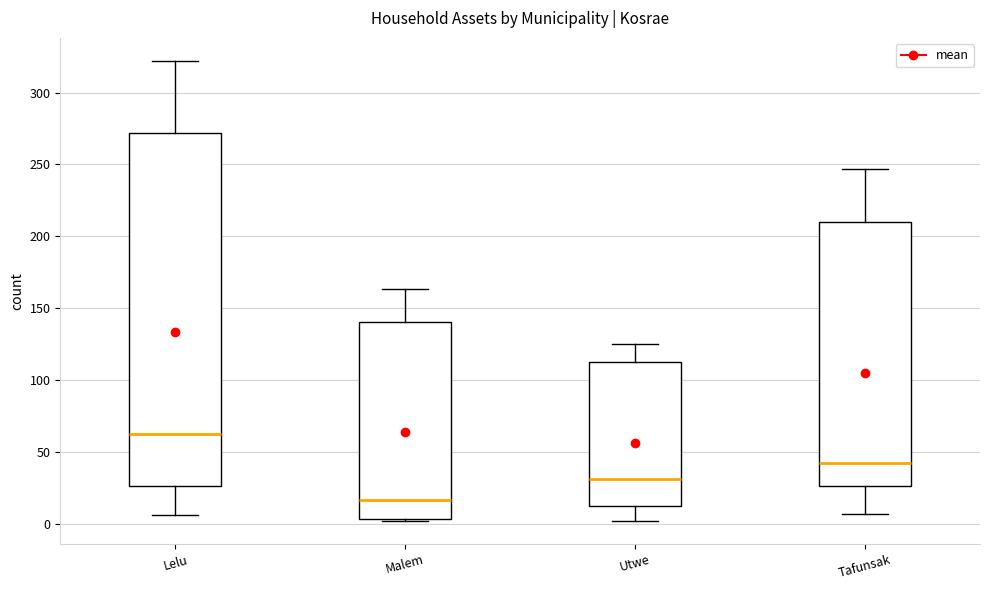

Reading left to right, transcribe this box plot: for each box, give where its median line is, the range the box spans, and where its two whiskers end, as read against the y-axis. The values are not printed on the chart, so give them approximately, as read against the axis.

Lelu: median 65, box 25 to 270, whiskers 5 to 320
Malem: median 15, box 5 to 140, whiskers 0 to 165
Utwe: median 30, box 15 to 110, whiskers 0 to 125
Tafunsak: median 40, box 25 to 210, whiskers 5 to 245